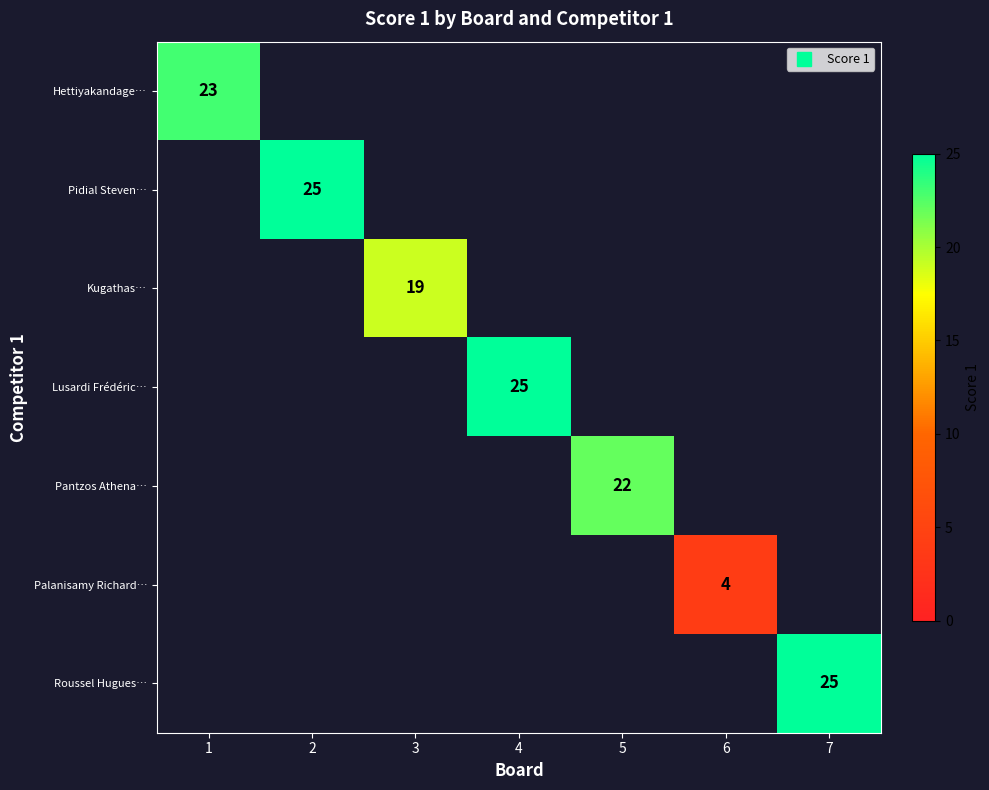

How many positive values does the Pidial Steven… series have?

1